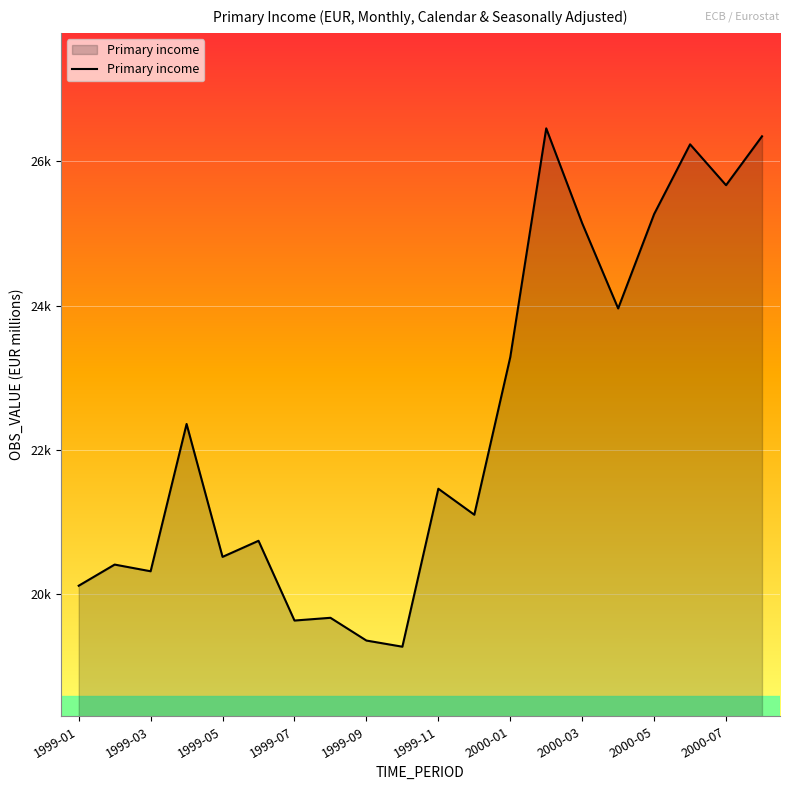

Does the chart display data point markers on the line(s)?

No